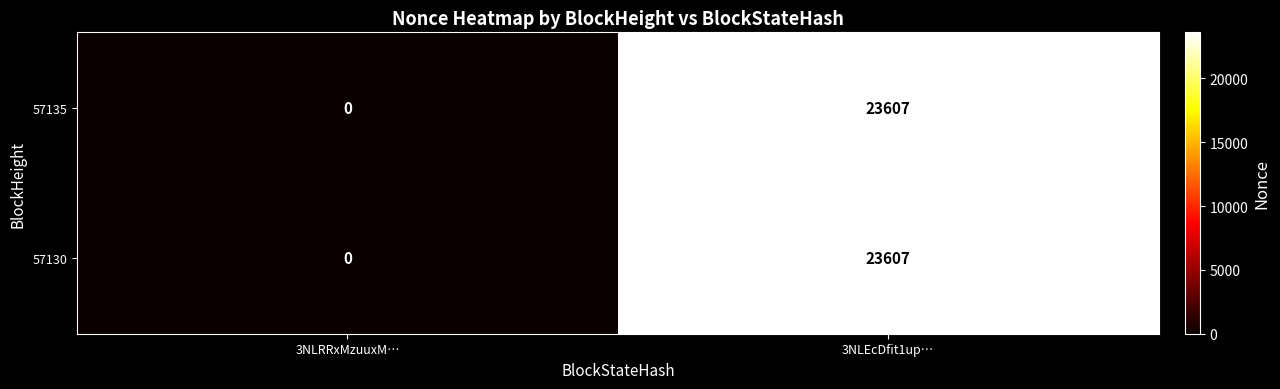

Reading left to right, transcribe all the data shown in this chart.

57135: 0	23607
57130: 0	23607